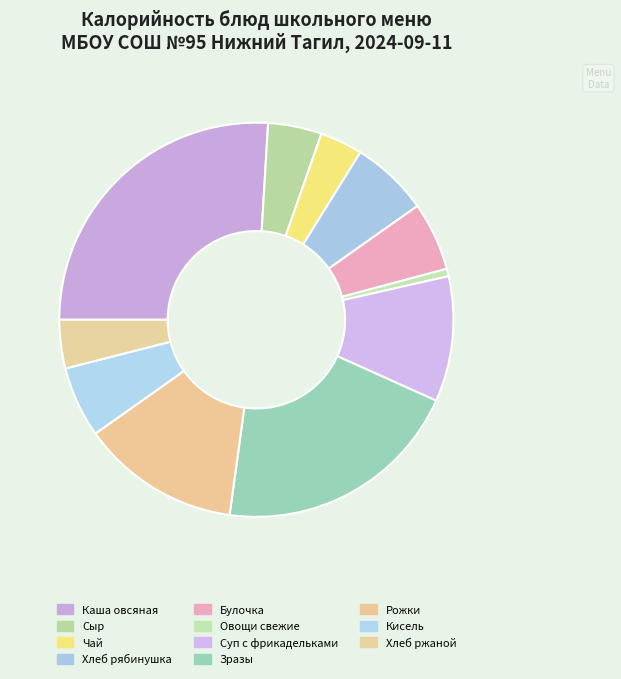

How many slices are in this pie chart?

11